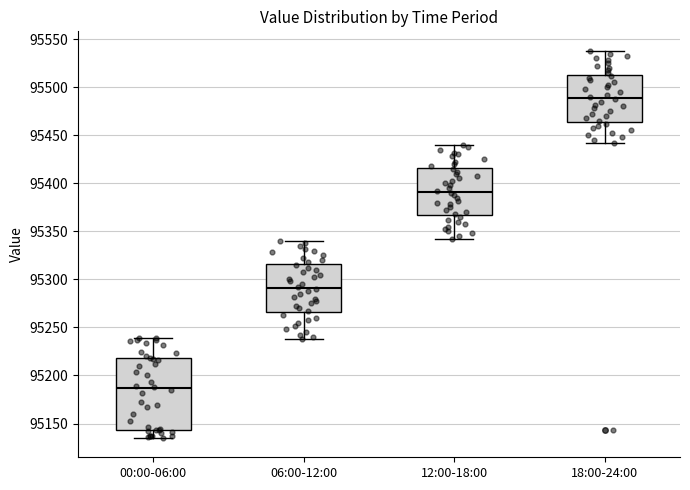

Which box has the highest median line?

18:00-24:00